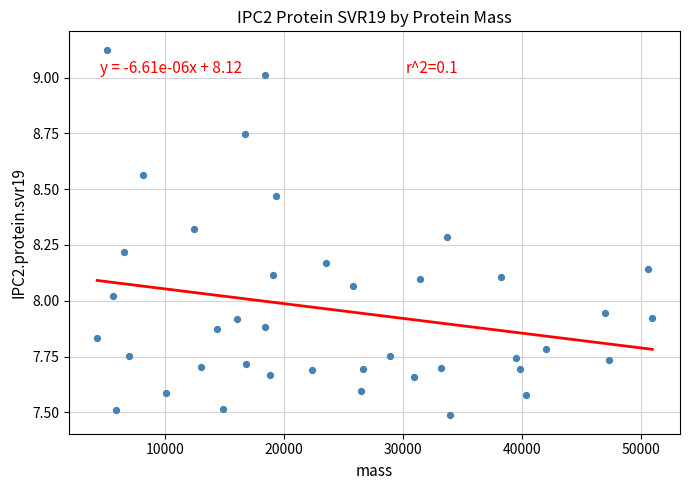

What is the range of Y values (max minus min)?

1.6